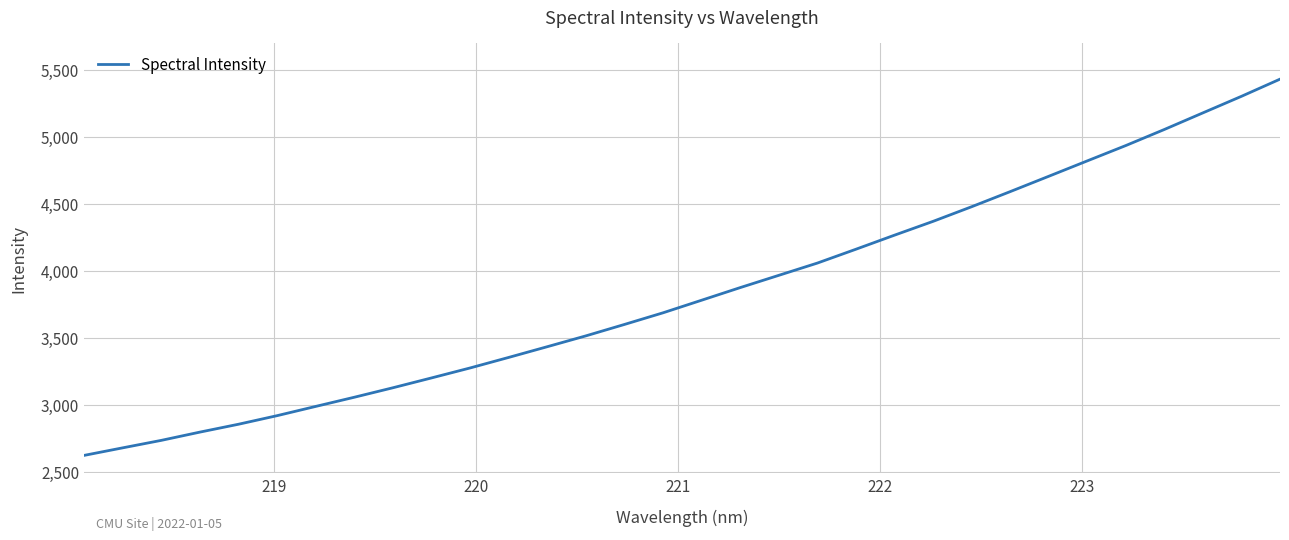

What is the smallest value displayed?

2622.8